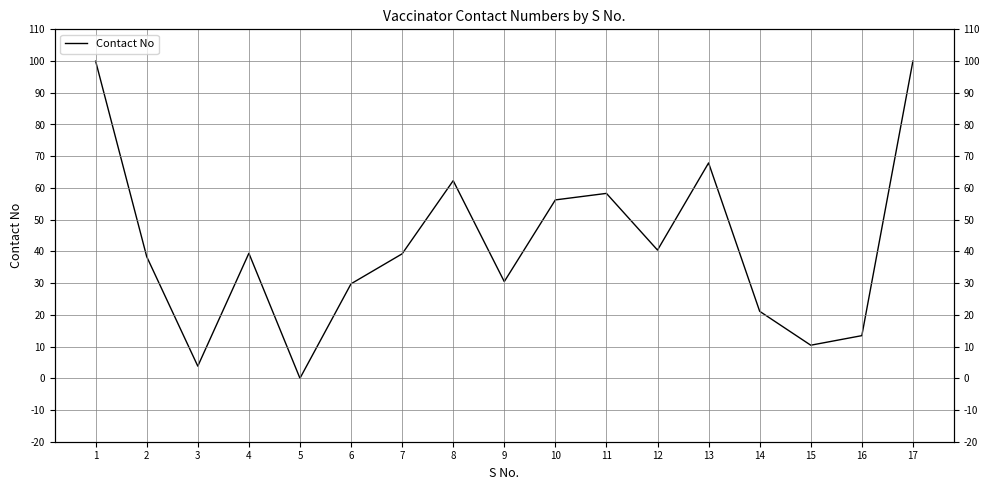

What is the sum of the values at 11 and 10?

114.5